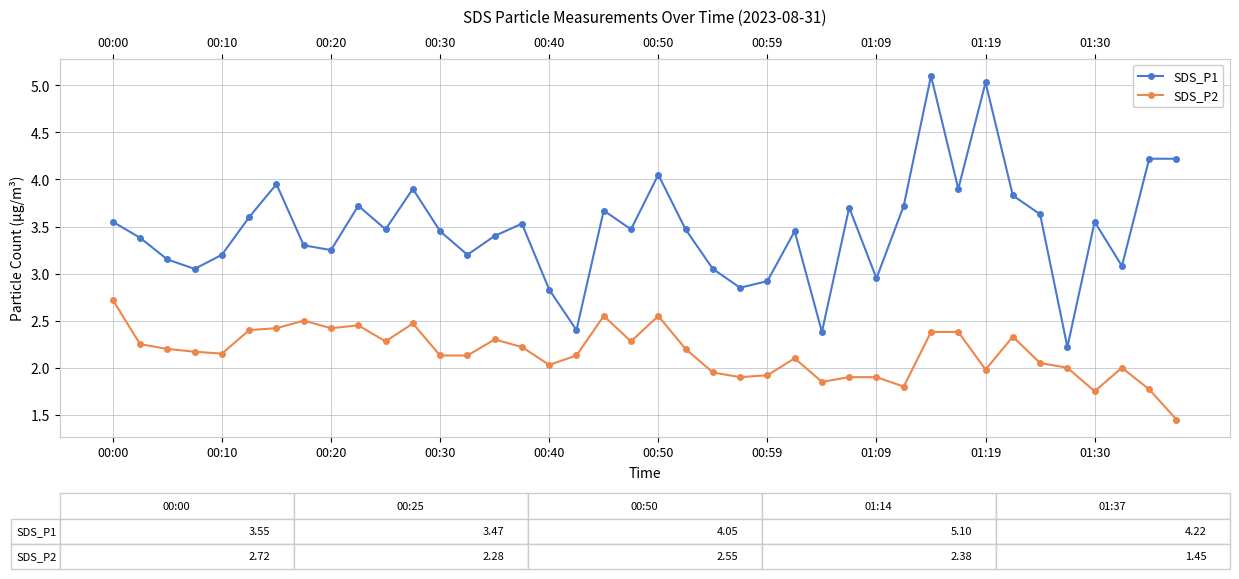

What is the sum of the SDS_P2 values at 24 and 26?

3.8